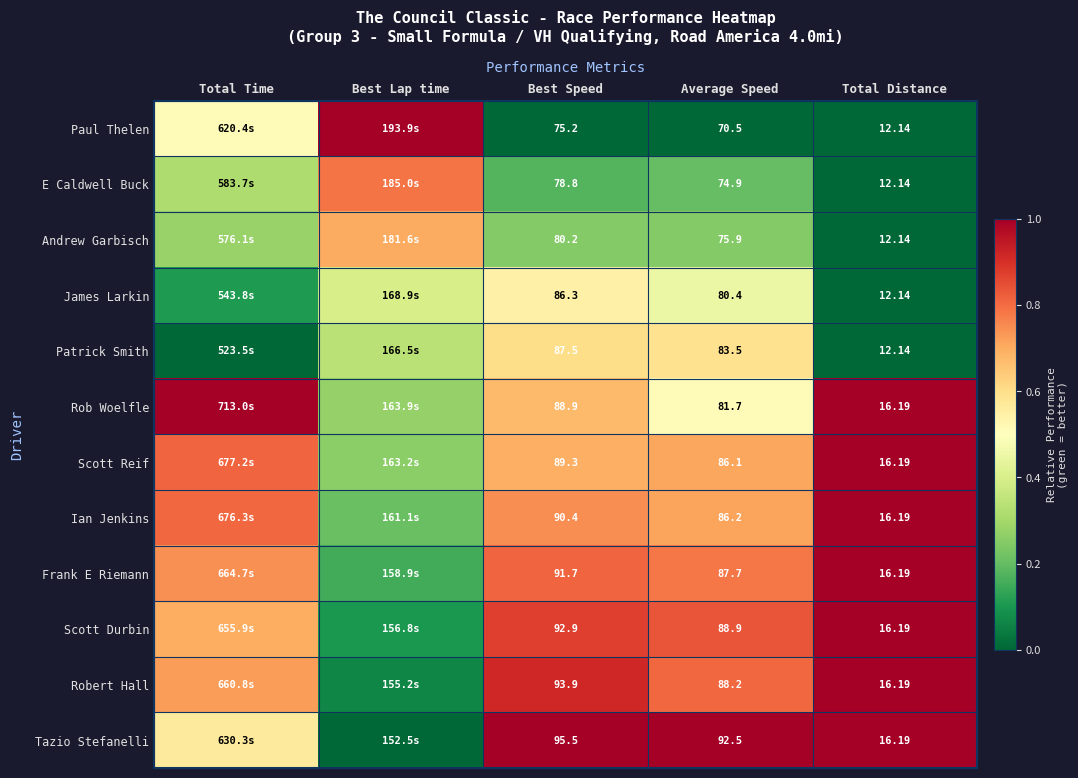

Count the number of categories in the chart.

5